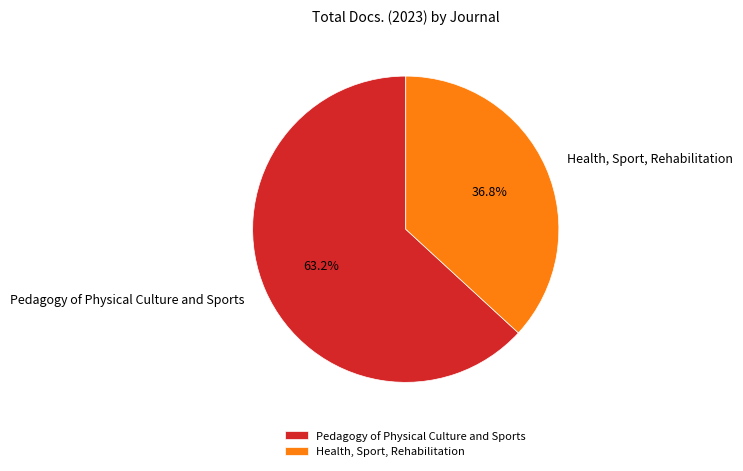

To the nearest percent, what percentage of the pie is Health, Sport, Rehabilitation?

37%